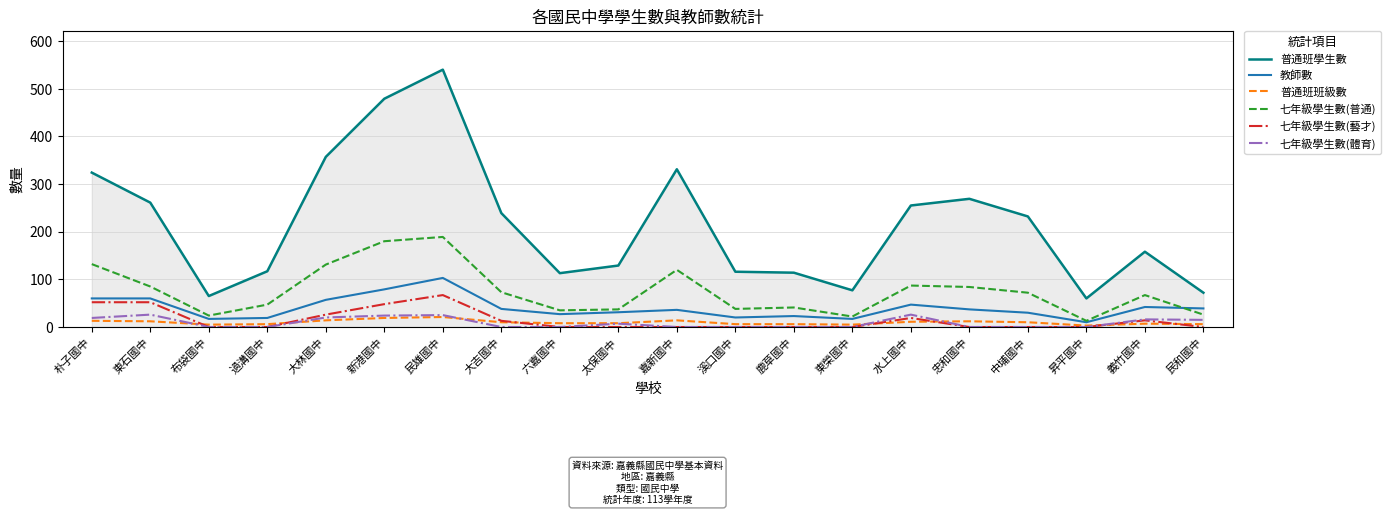

At which category is the sum across all series the highest?

民雄國中